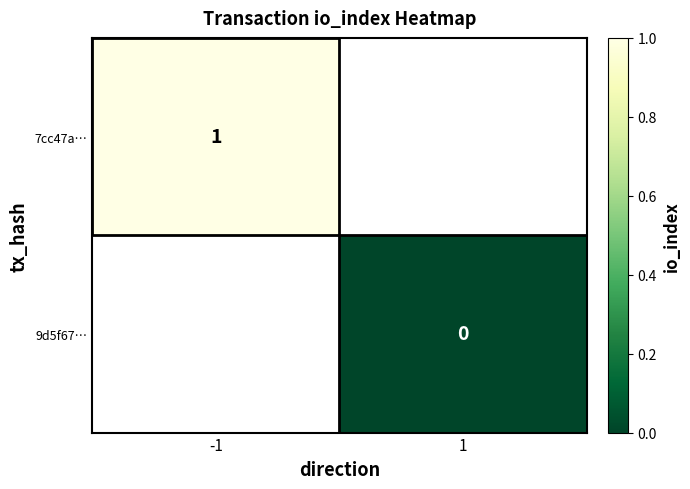

Between 1 and -1, which is larger?

-1